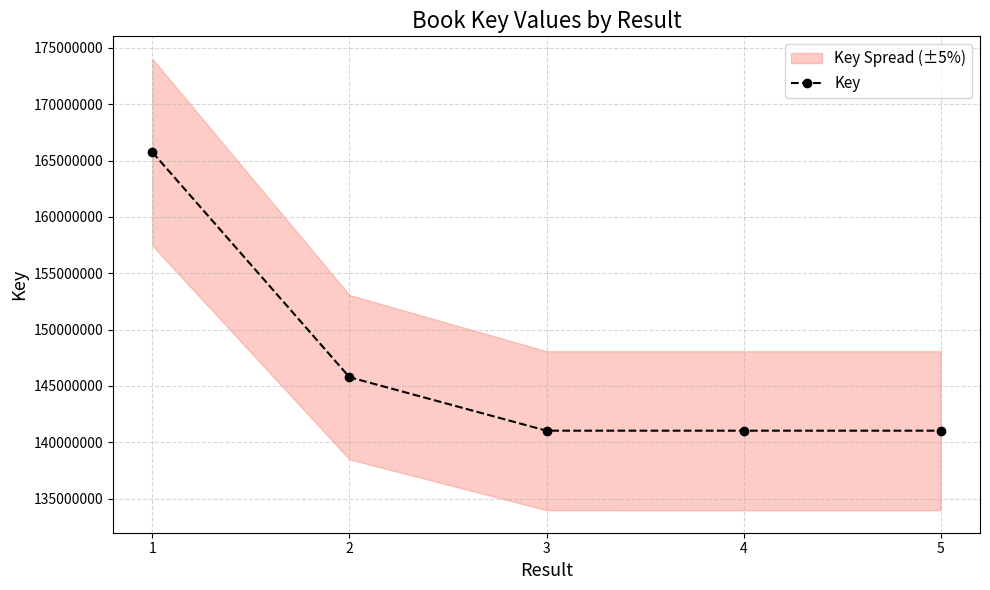

Does the chart display data point markers on the line(s)?

Yes